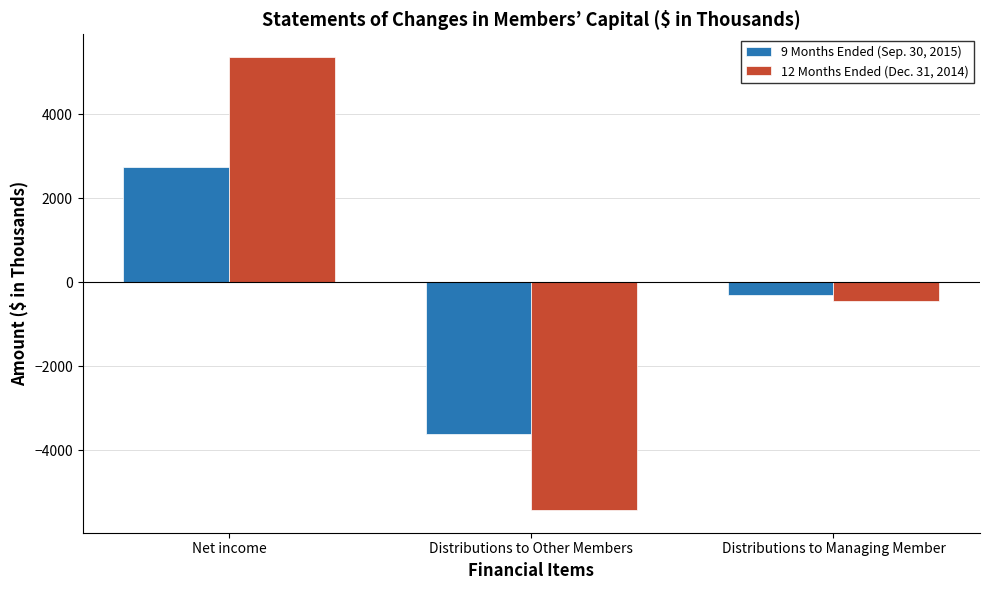

How many bars are there in each group?

2